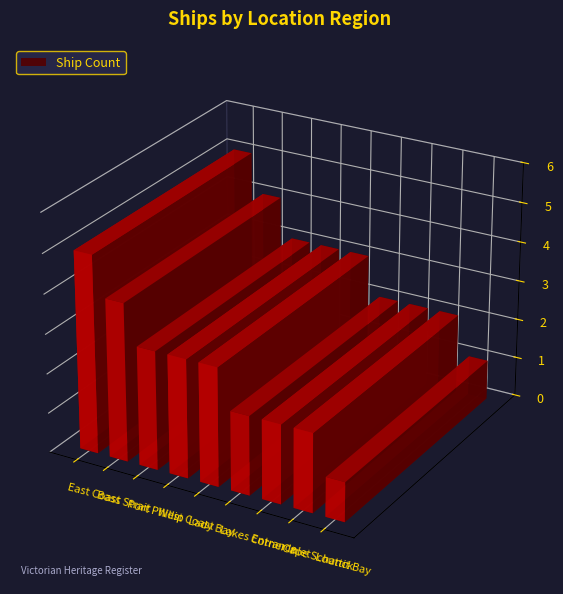

Between Port Phillip and Bass Strait, which is larger?

Bass Strait